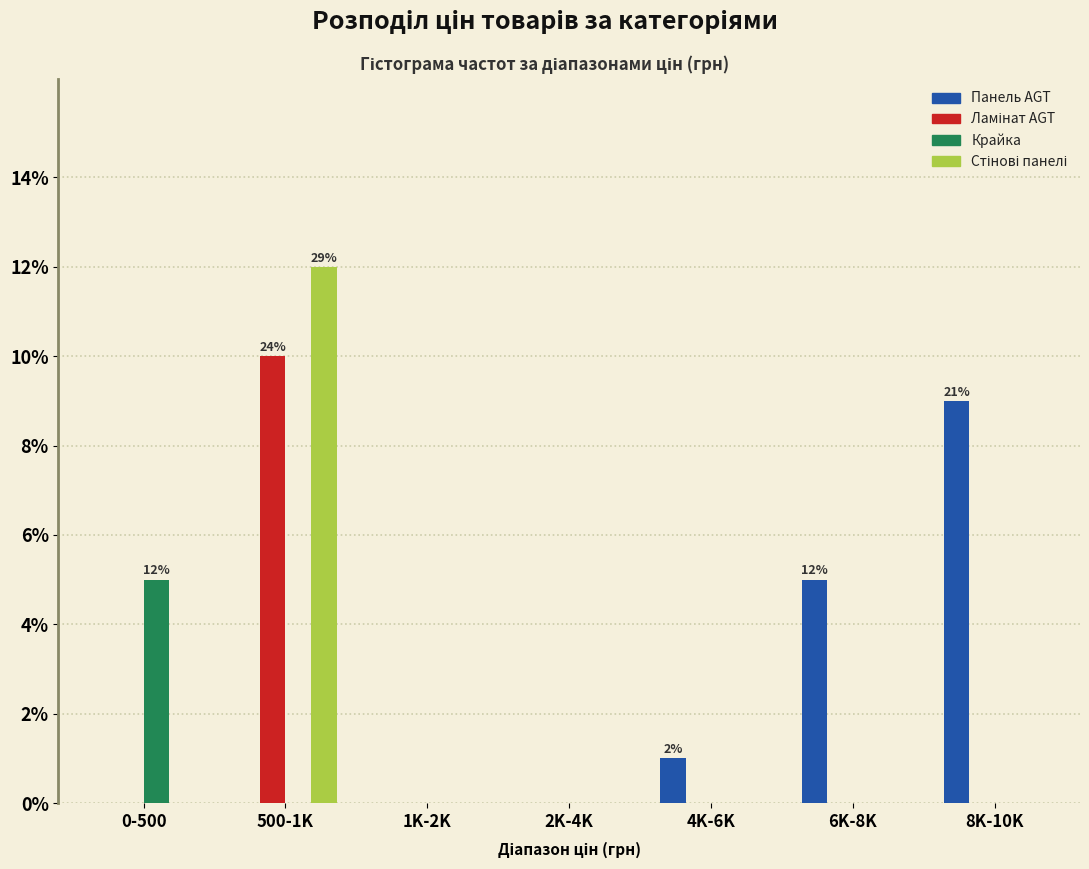

At which category is the sum across all series the highest?

500-1K